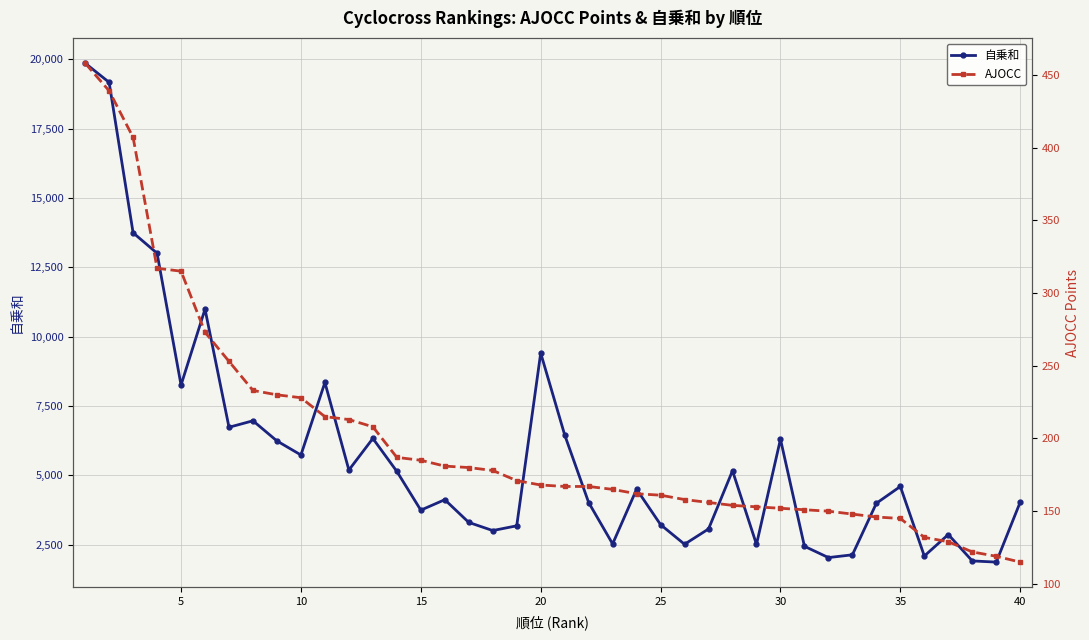

True or false: 自乗和 and AJOCC cross at least once.

False